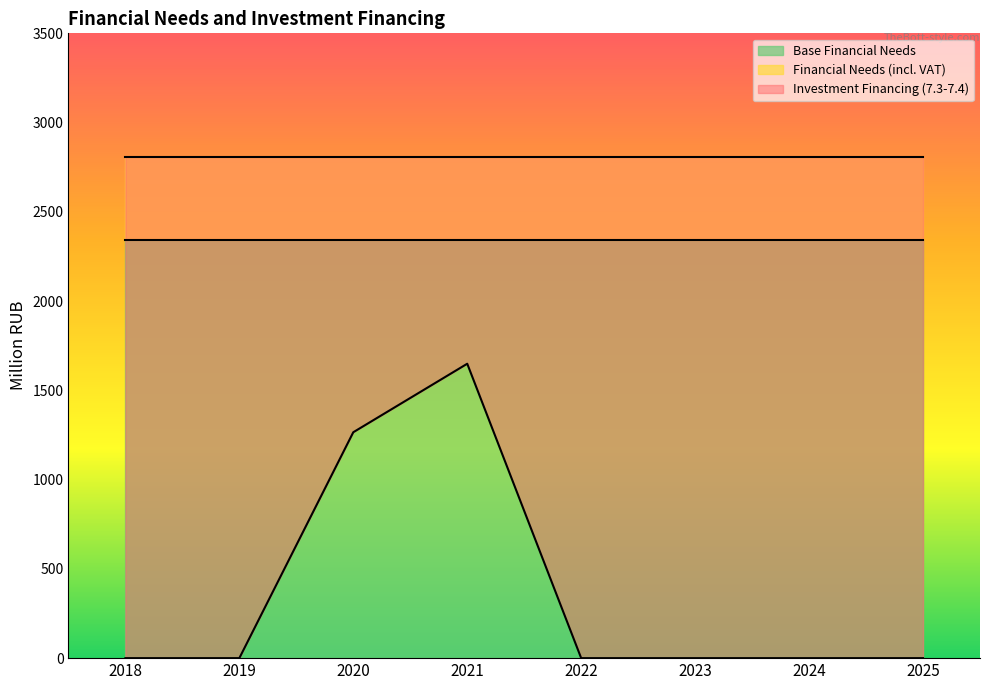

The value of Investment Financing (7.3-7.4) at 2020 is 1791.8. True or false?

False